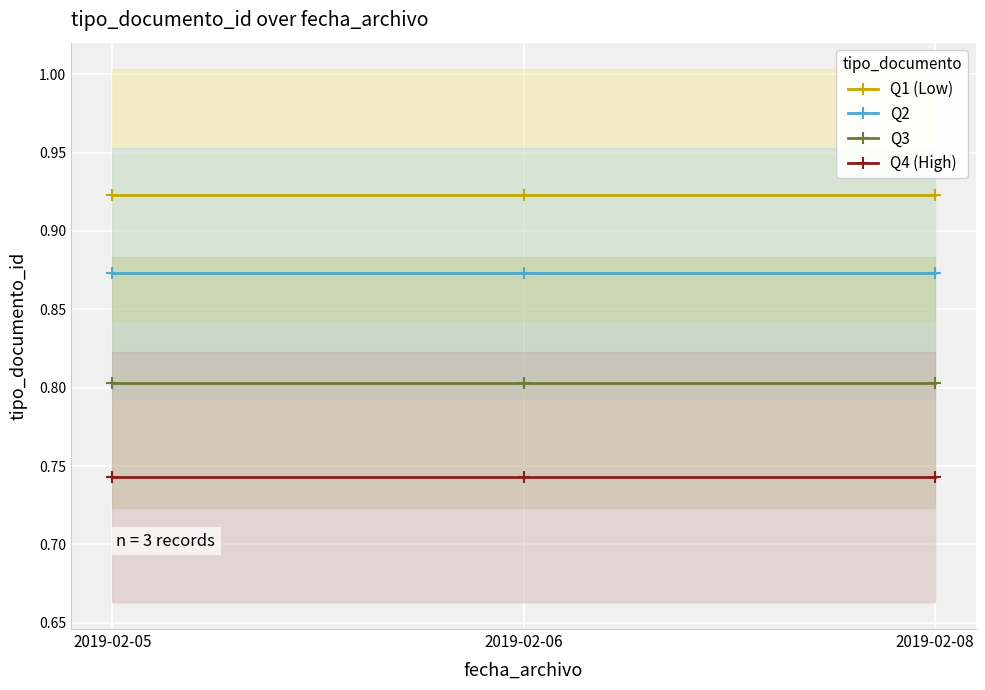

Rank the series by their maximum value, from highest to lowest.

Q1 (Low), Q2, Q3, Q4 (High)